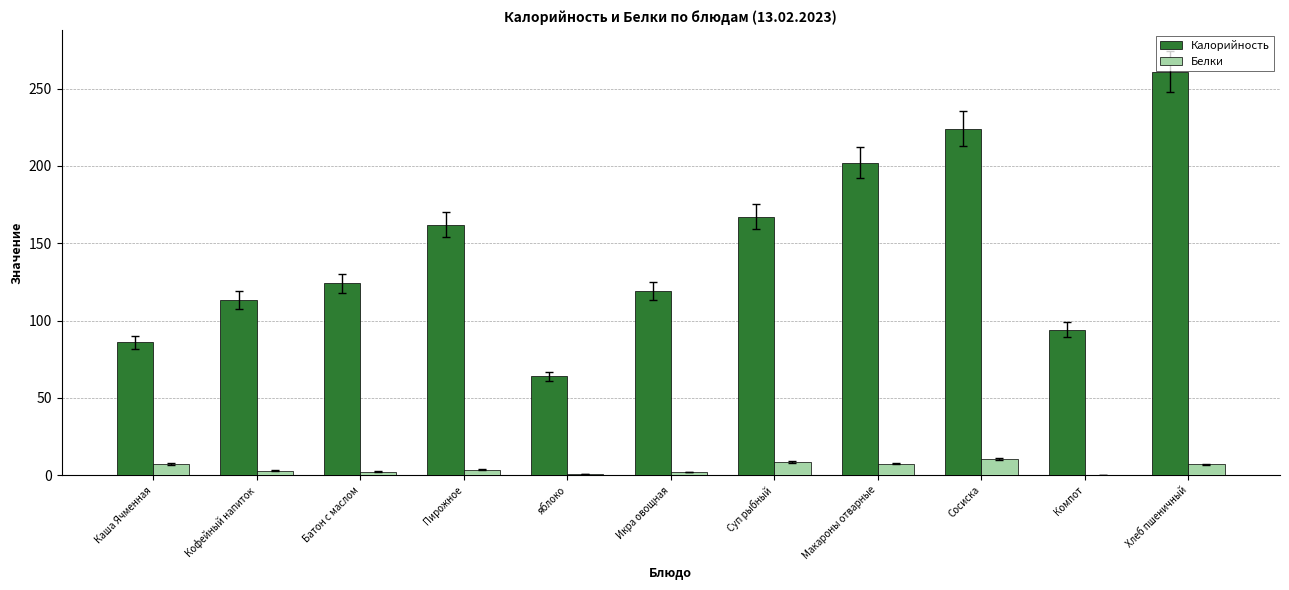

At which label does Калорийность reach its peak?

Хлеб пшеничный